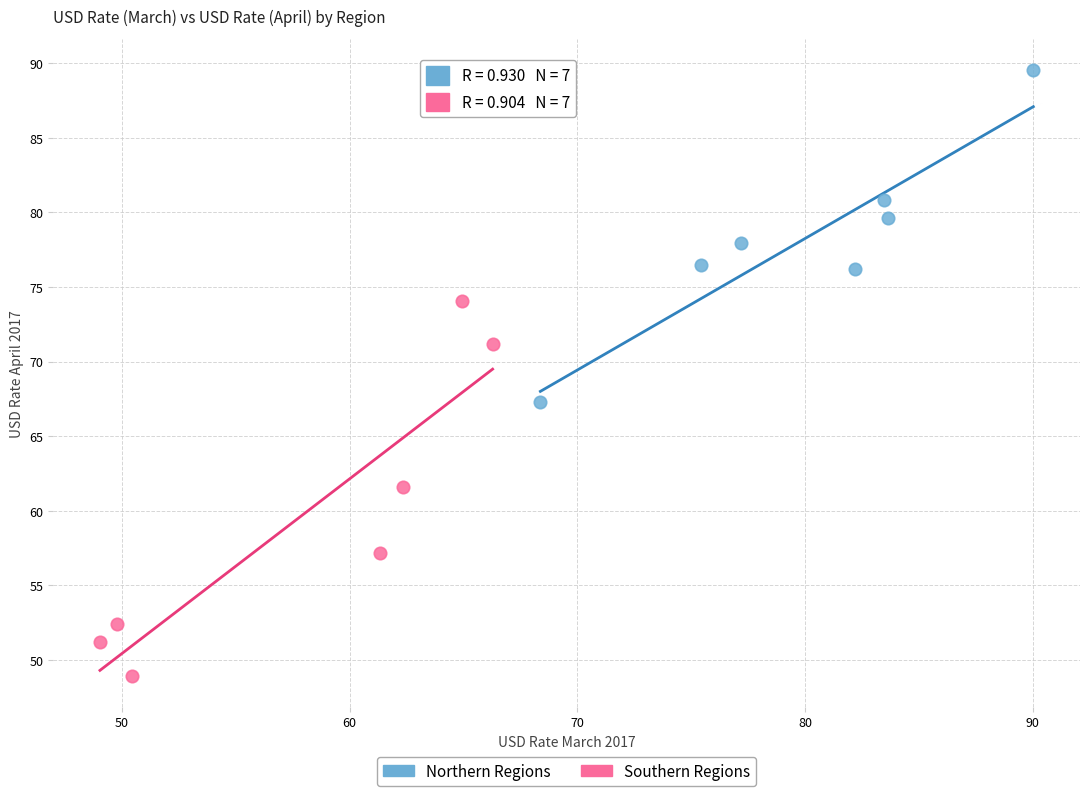

Which series contains the highest Y value?

Northern Regions